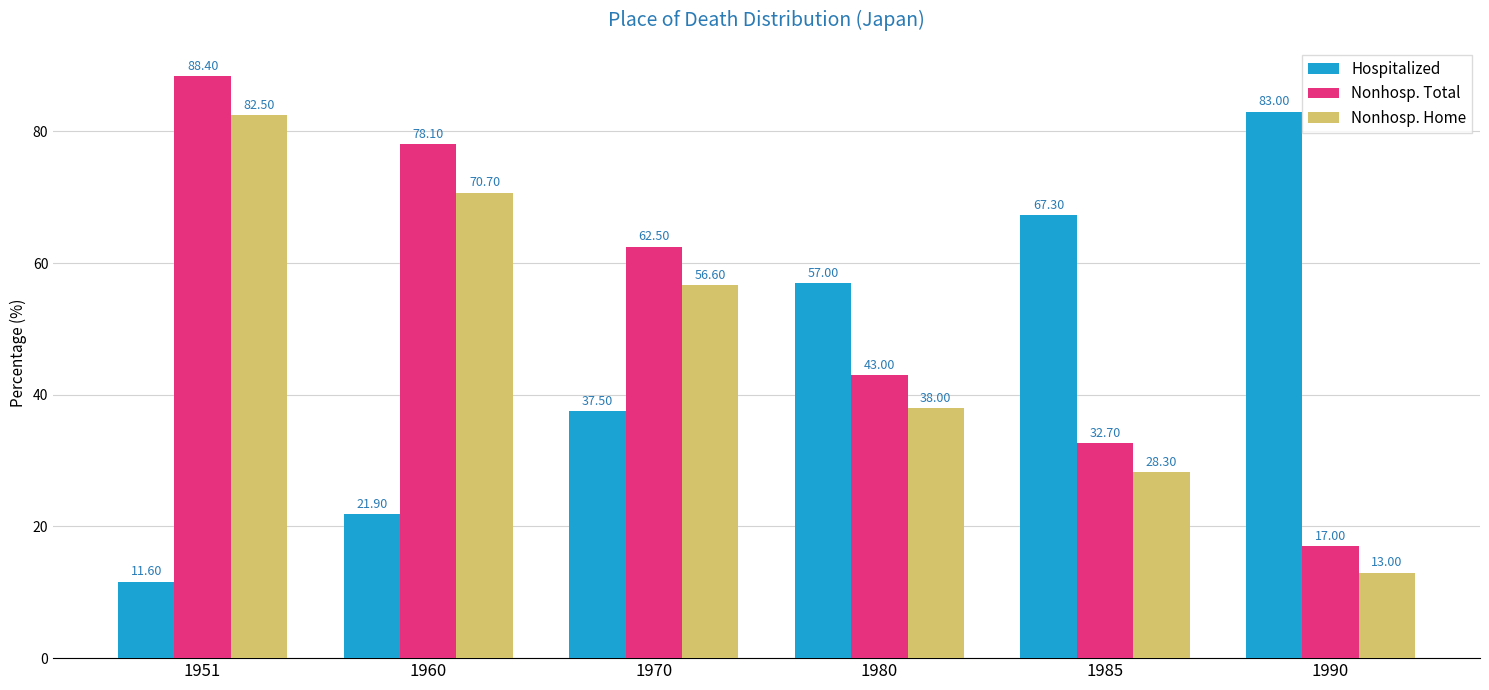

What is the value of the Hospitalized bar at the 4th from the left?

57.0